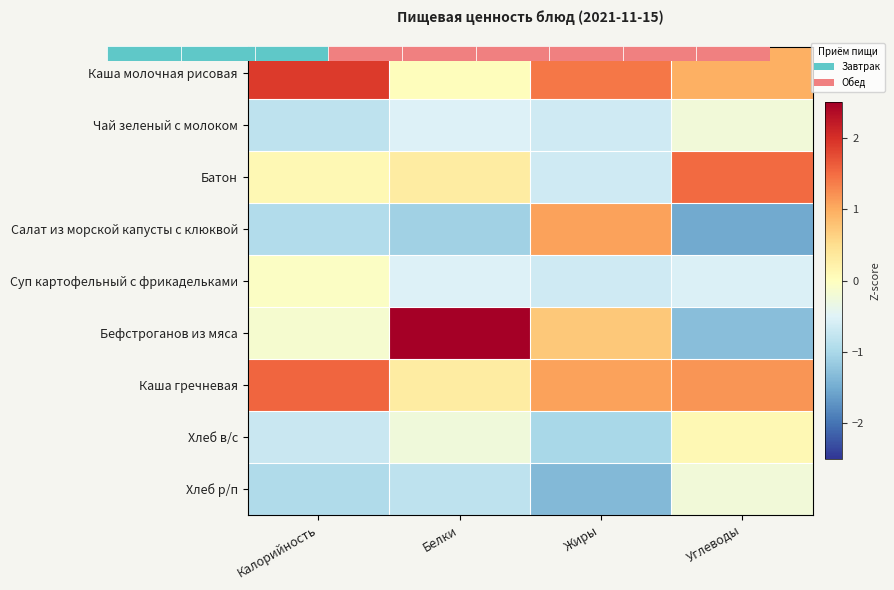

What is the maximum value shown in the chart?

2.5